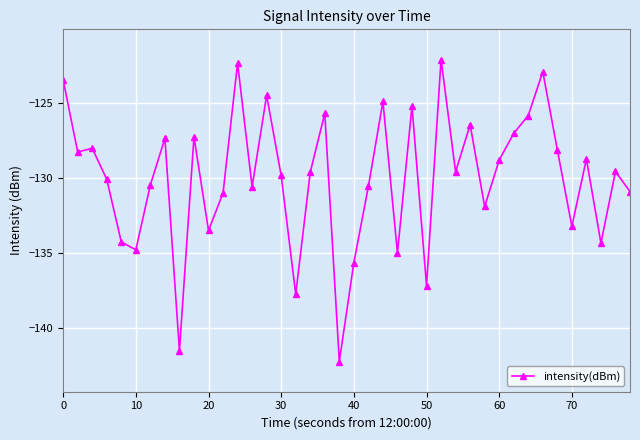

What is the value of the 17th point from the left?

-137.7